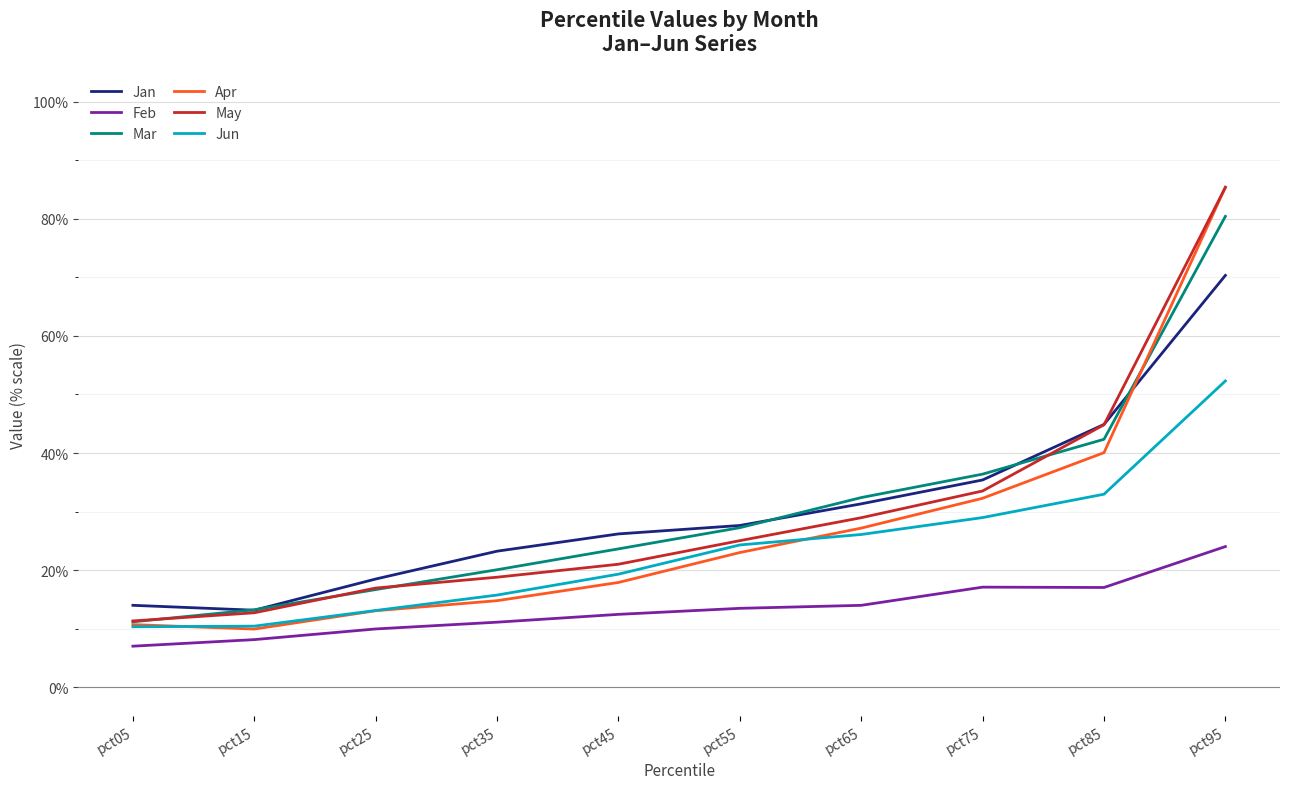

Reading right to left, what are all the values shown in this chart?

Jan: 0.7	0.4	0.4	0.3	0.3	0.3	0.2	0.2	0.1	0.1
Feb: 0.2	0.2	0.2	0.1	0.1	0.1	0.1	0.1	0.1	0.1
Mar: 0.8	0.4	0.4	0.3	0.3	0.2	0.2	0.2	0.1	0.1
Apr: 0.9	0.4	0.3	0.3	0.2	0.2	0.1	0.1	0.1	0.1
May: 0.9	0.4	0.3	0.3	0.3	0.2	0.2	0.2	0.1	0.1
Jun: 0.5	0.3	0.3	0.3	0.2	0.2	0.2	0.1	0.1	0.1